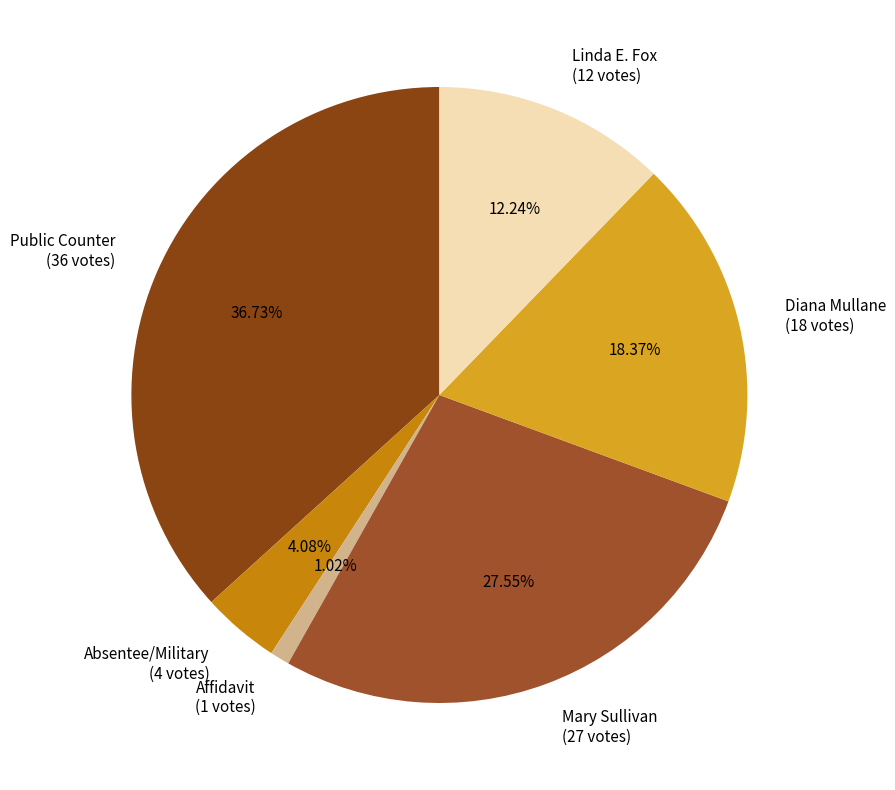

Is it true that Mary Sullivan is 40% of the pie?

False